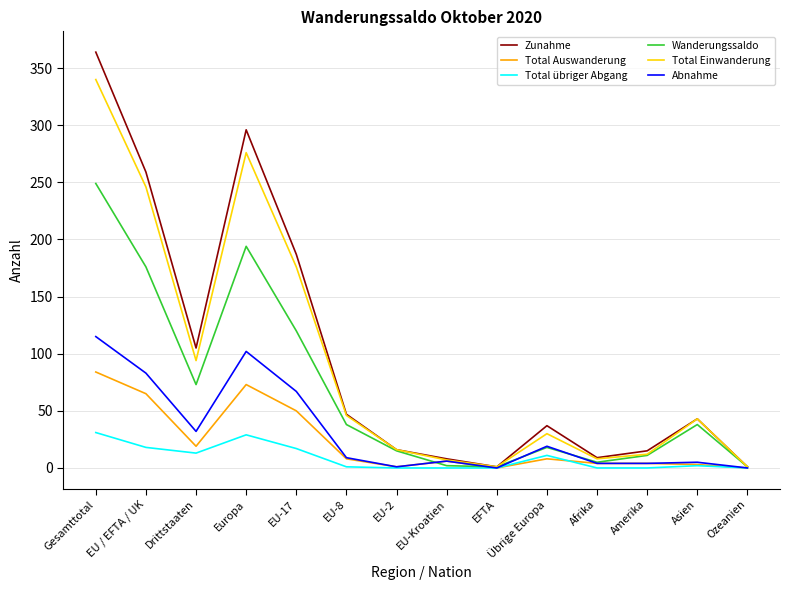

Where is Wanderungssaldo nearest to the value 125?

EU-17